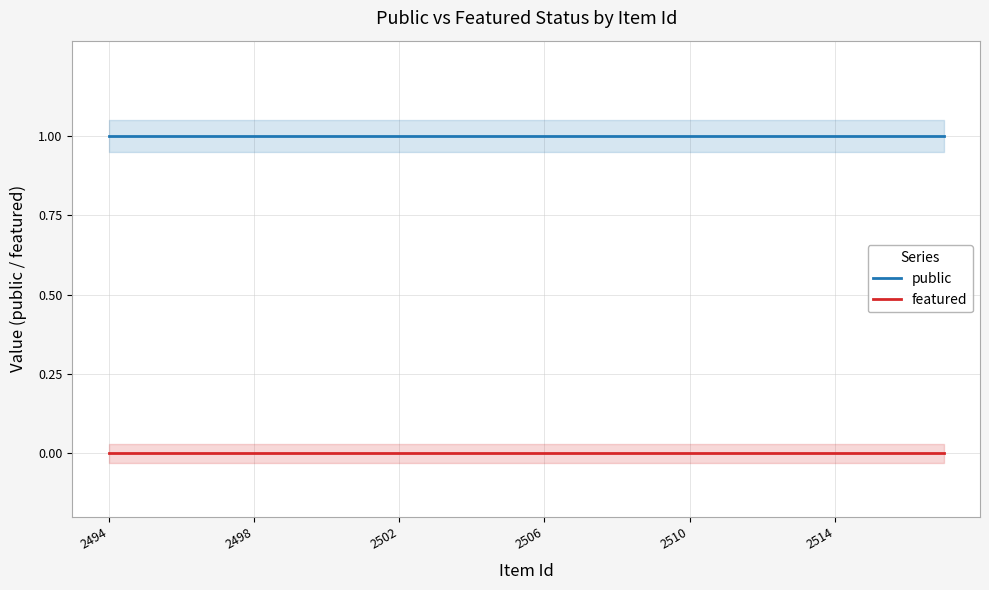

True or false: public and featured intersect in this chart.

False